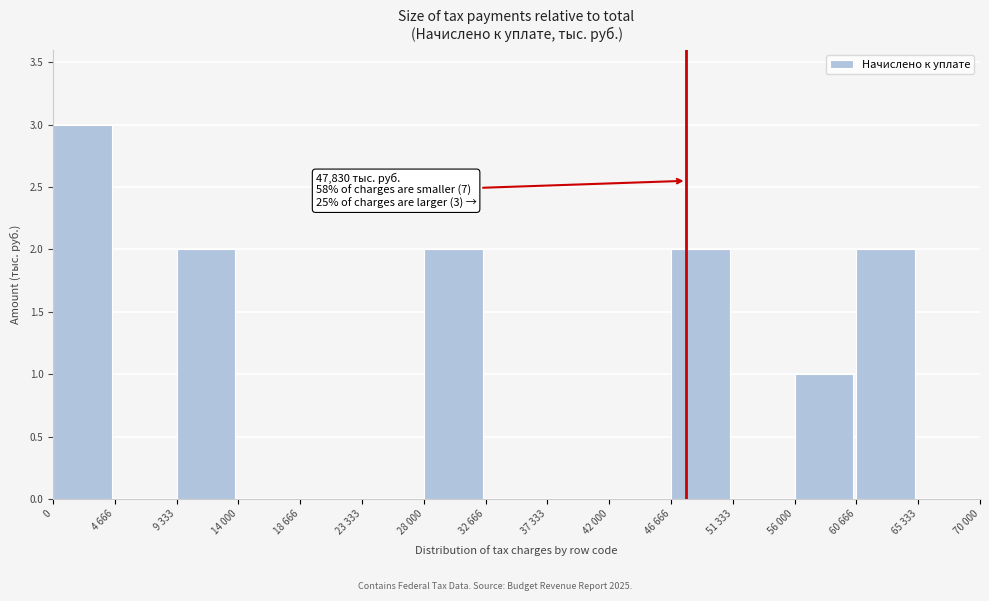

Reading right to left, transcribe all the data shown in this chart.

65 333=0	60 666=2	56 000=1	51 333=0	46 666=2	42 000=0	37 333=0	32 666=0	28 000=2	23 333=0	18 666=0	14 000=0	9 333=2	4 666=0	0=3